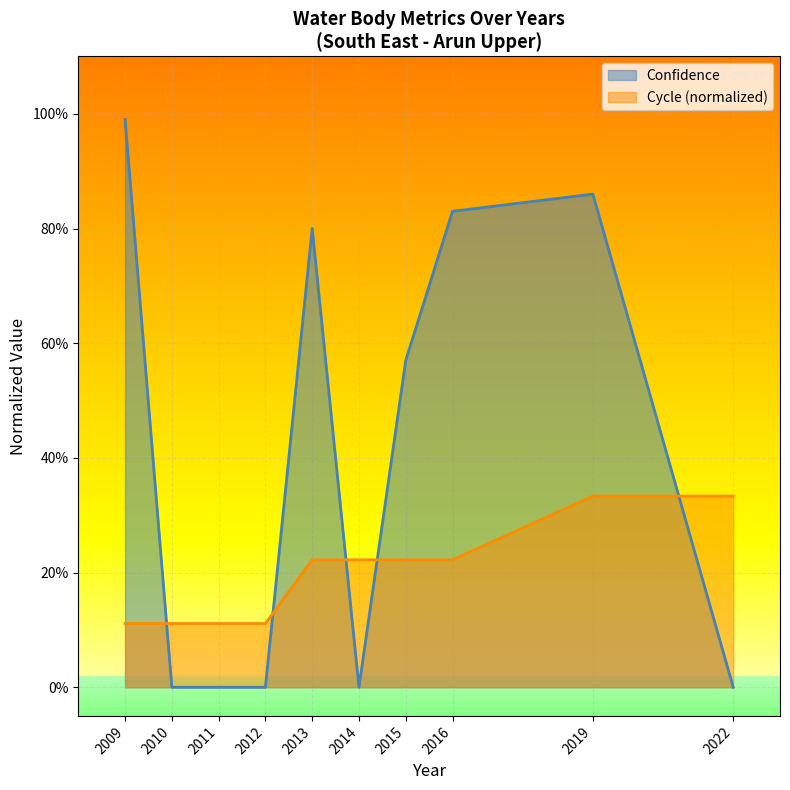

Reading left to right, list all the values displayed in this chart.

Cycle: 2009=0.1	2010=0.1	2011=0.1	2012=0.1	2013=0.2	2014=0.2	2015=0.2	2016=0.2	2019=0.3	2022=0.3
Confidence: 2009=1.0	2010=0.0	2011=0.0	2012=0.0	2013=0.8	2014=0.0	2015=0.6	2016=0.8	2019=0.9	2022=0.0